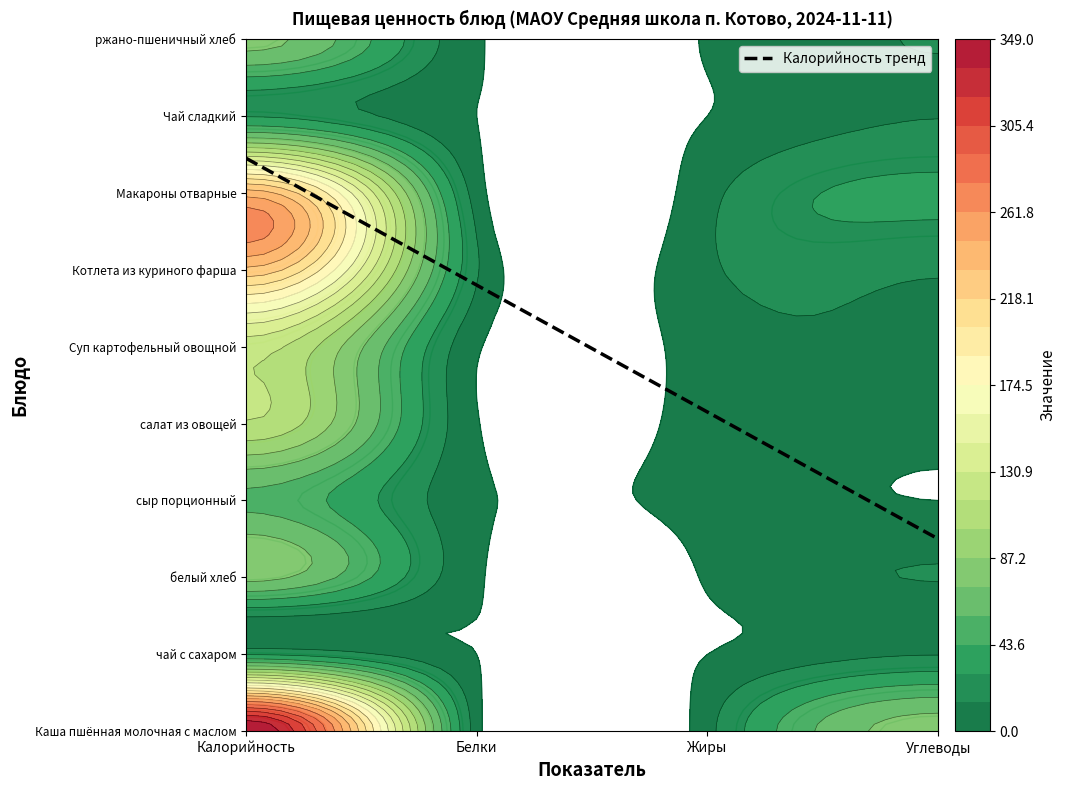

What is the average value of the ржано-пшеничный хлеб series?

24